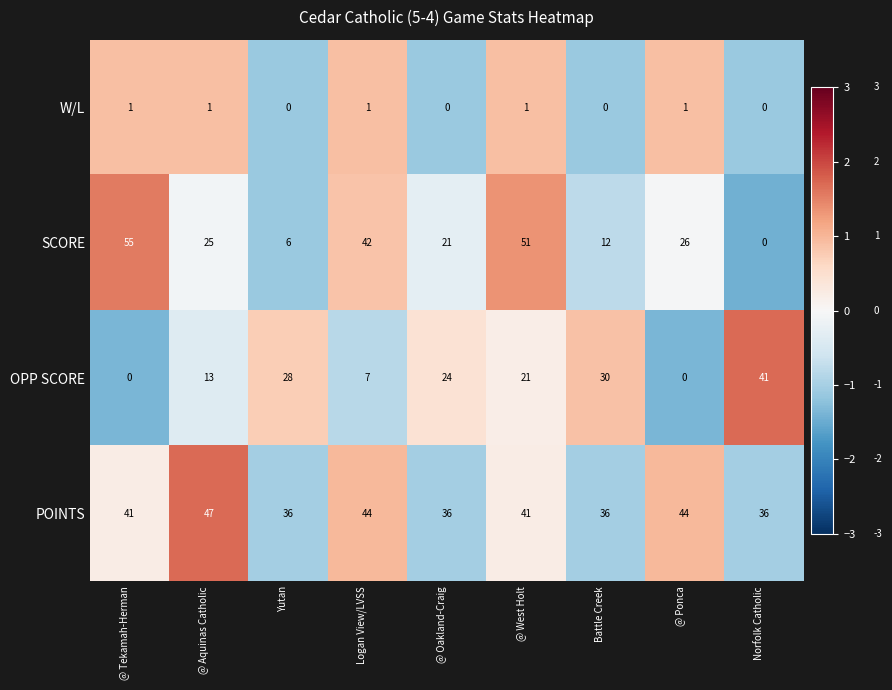

How many values in the SCORE series are below 25?

4